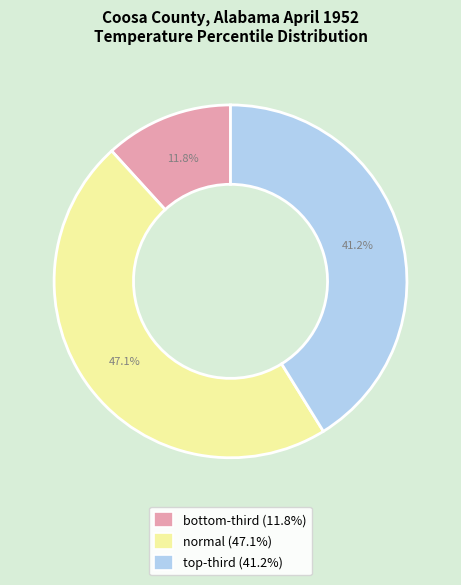

What is the smallest slice in the pie chart?

bottom-third